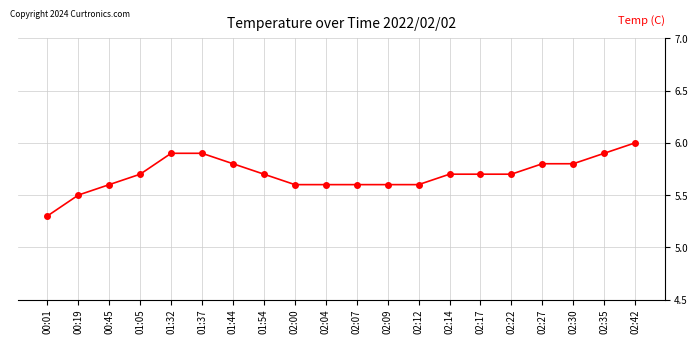

What is the difference between the maximum and second lowest values?

0.5